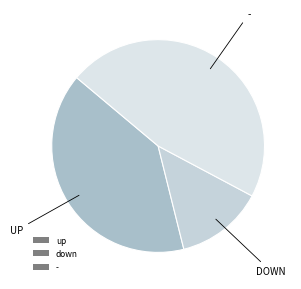

To the nearest percent, what is the average slice percentage?

33%